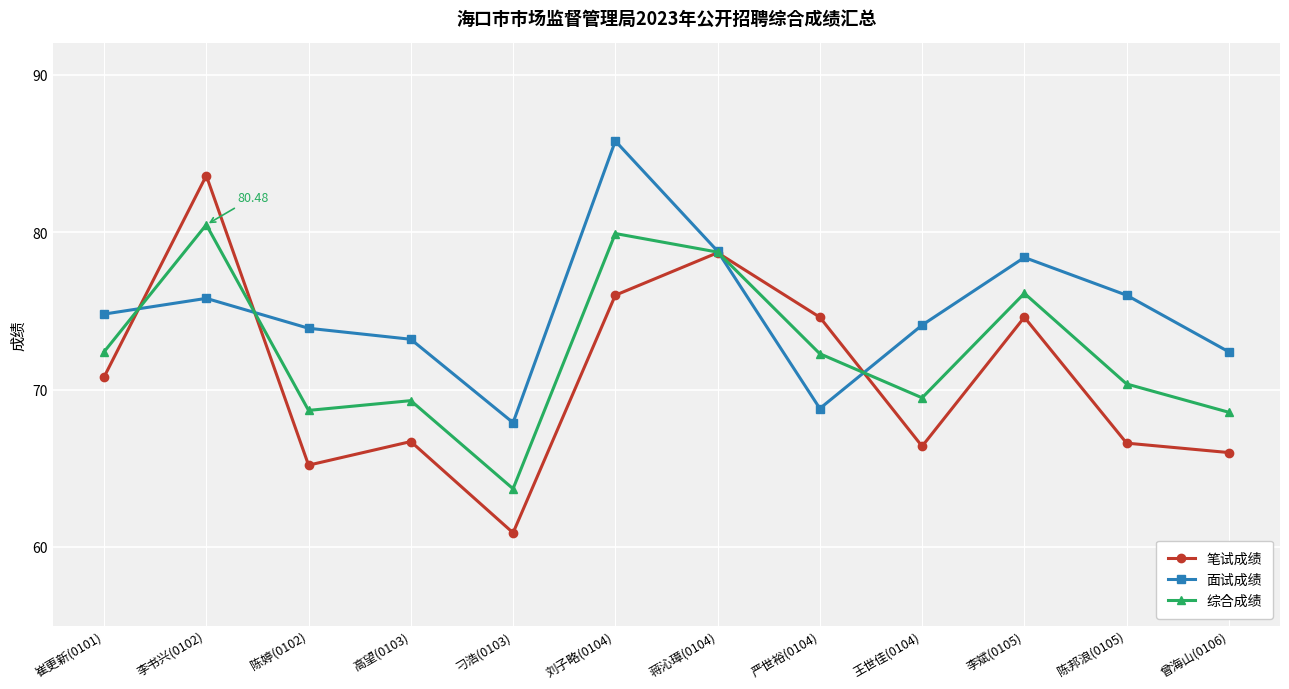

Does the chart display data point markers on the line(s)?

Yes